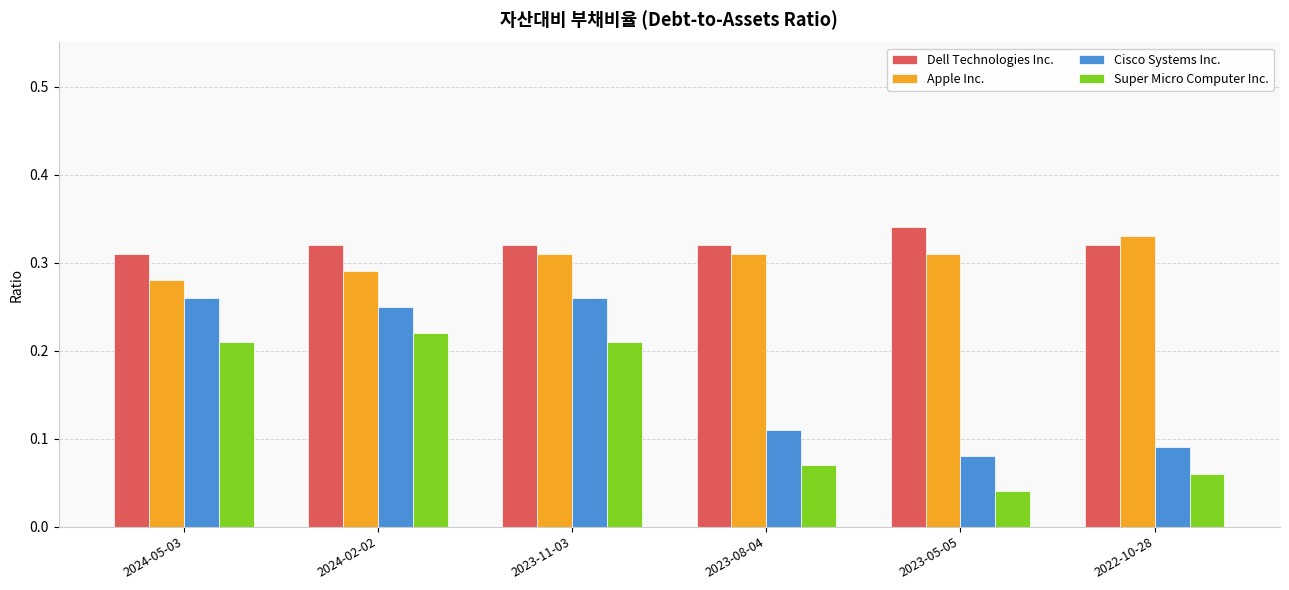

Which series changed the most between 2023-11-03 and 2023-05-05?

Cisco Systems Inc.